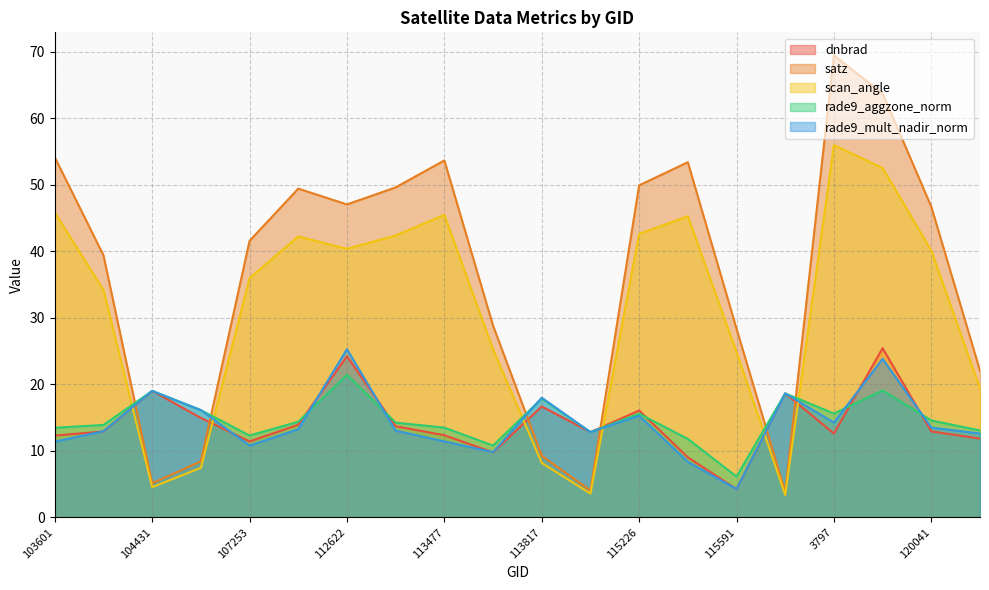

How many data points does each series have?

20